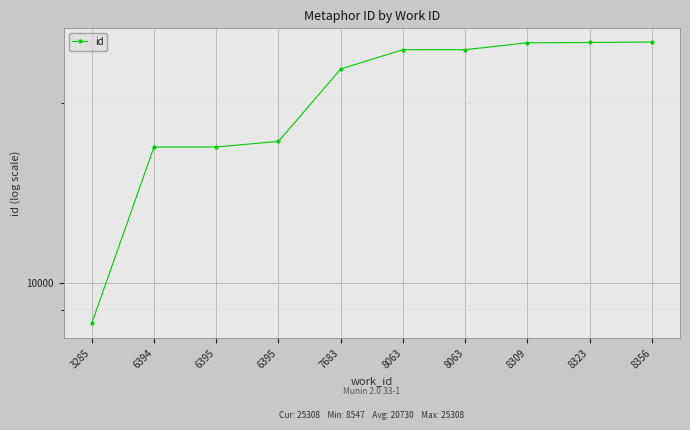

How many values are below 24568?

5